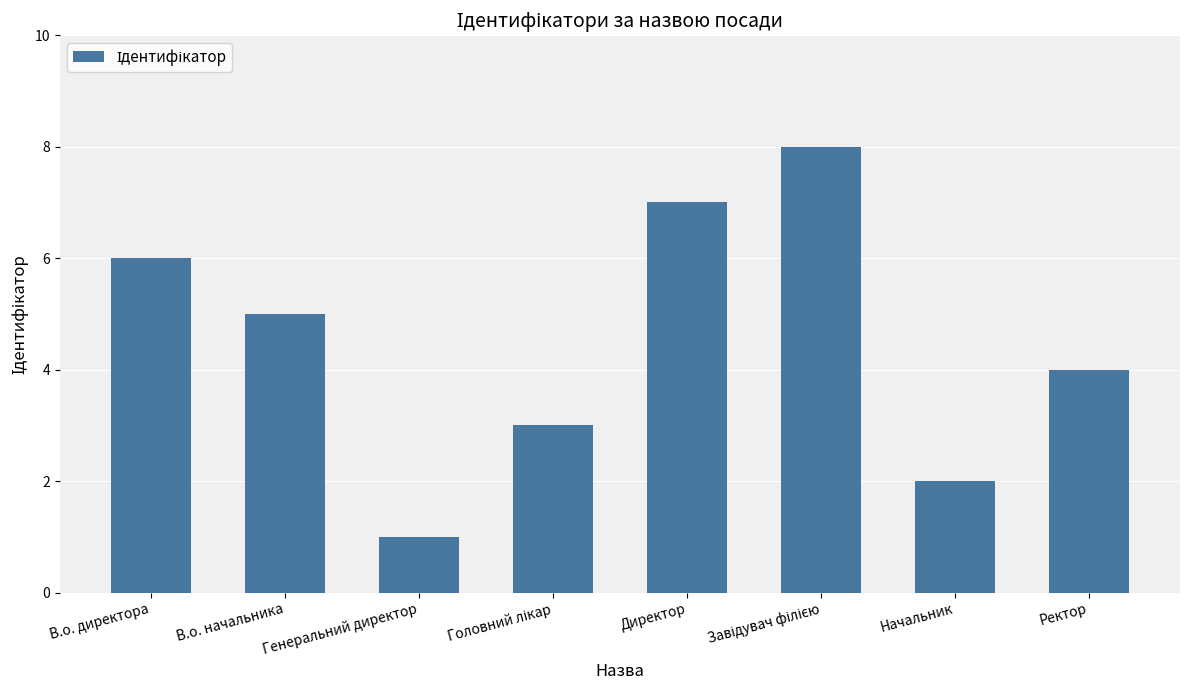

Approximately how many times larger is the value at Начальник compared to В.о. начальника?

0.4